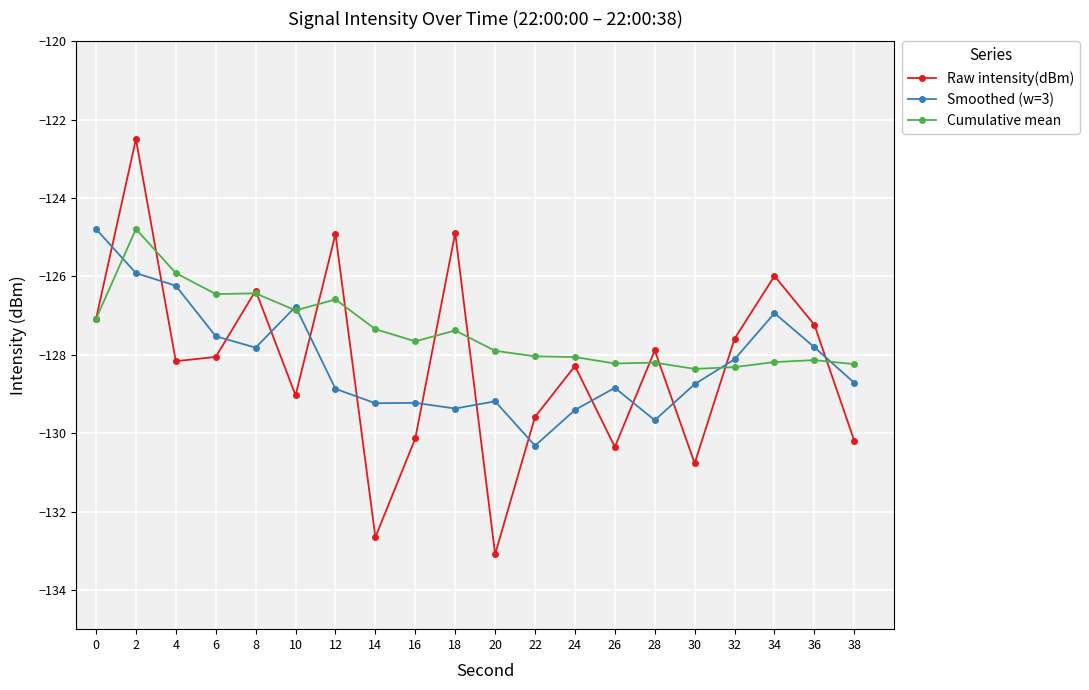

What is the approximate value of Raw intensity(dBm) at 10?

-129.0